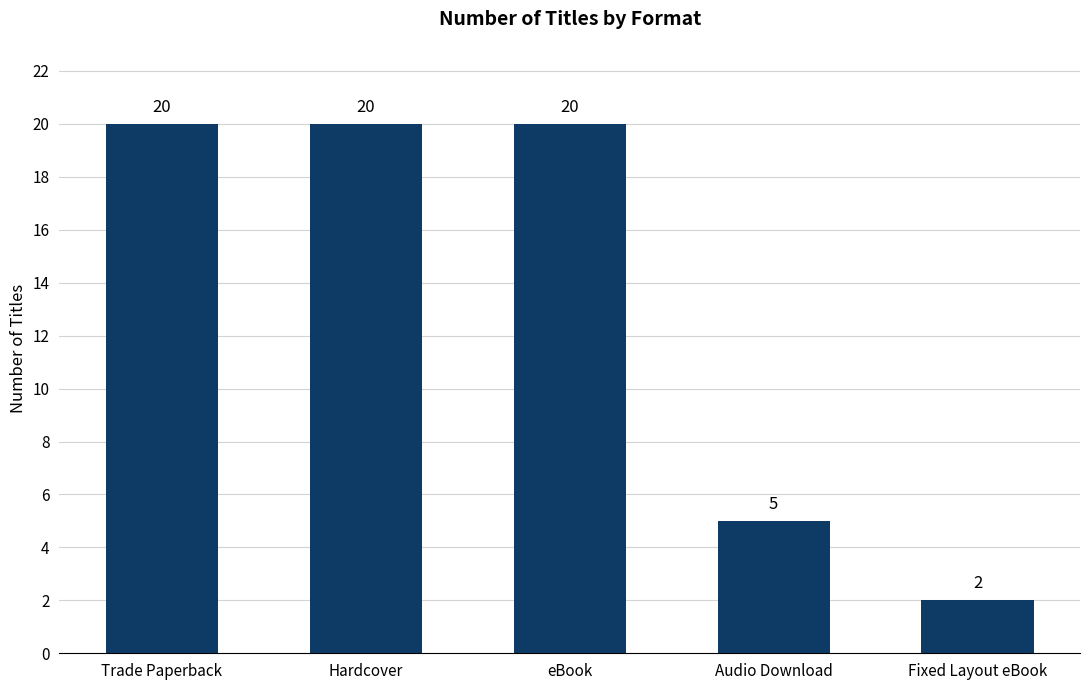

How many values are below 20?

2